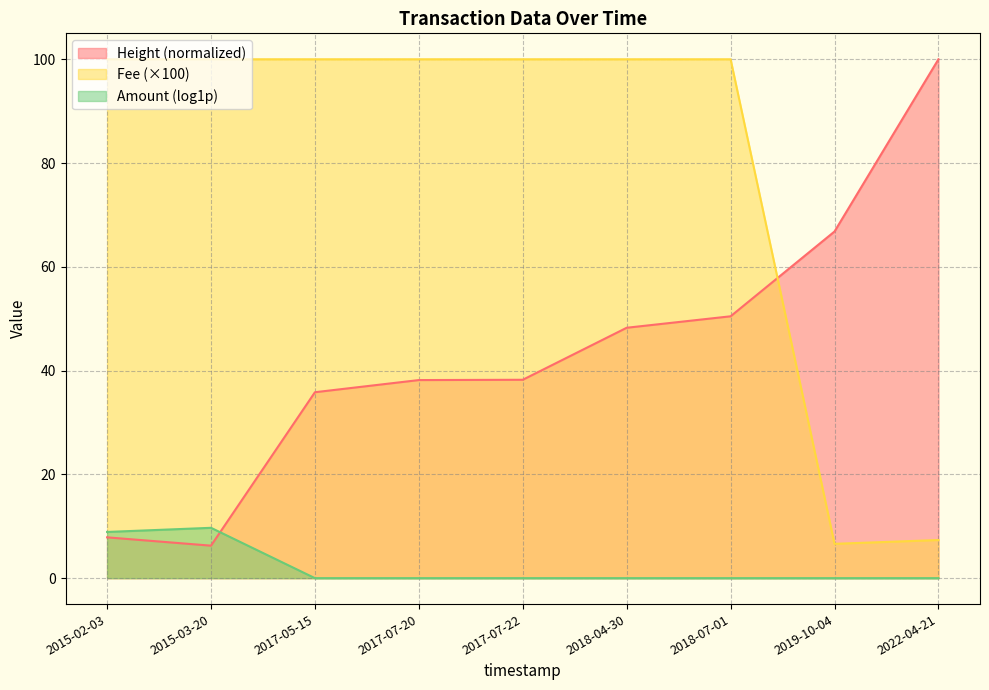

Which label corresponds to the largest value in the chart?

2015-02-03